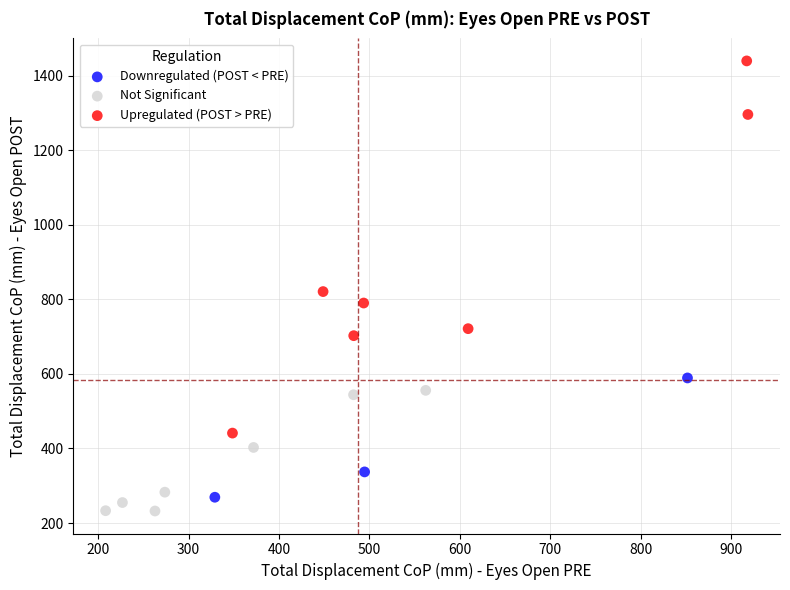

Which series has the widest spread of Y values?

Upregulated (POST > PRE)